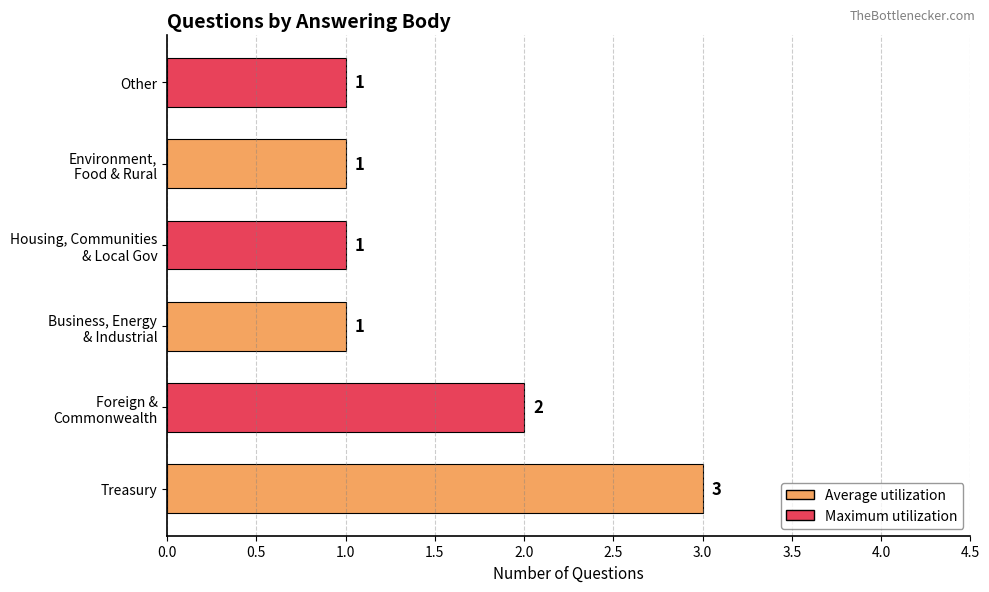

What is the difference between the maximum and minimum values?

2